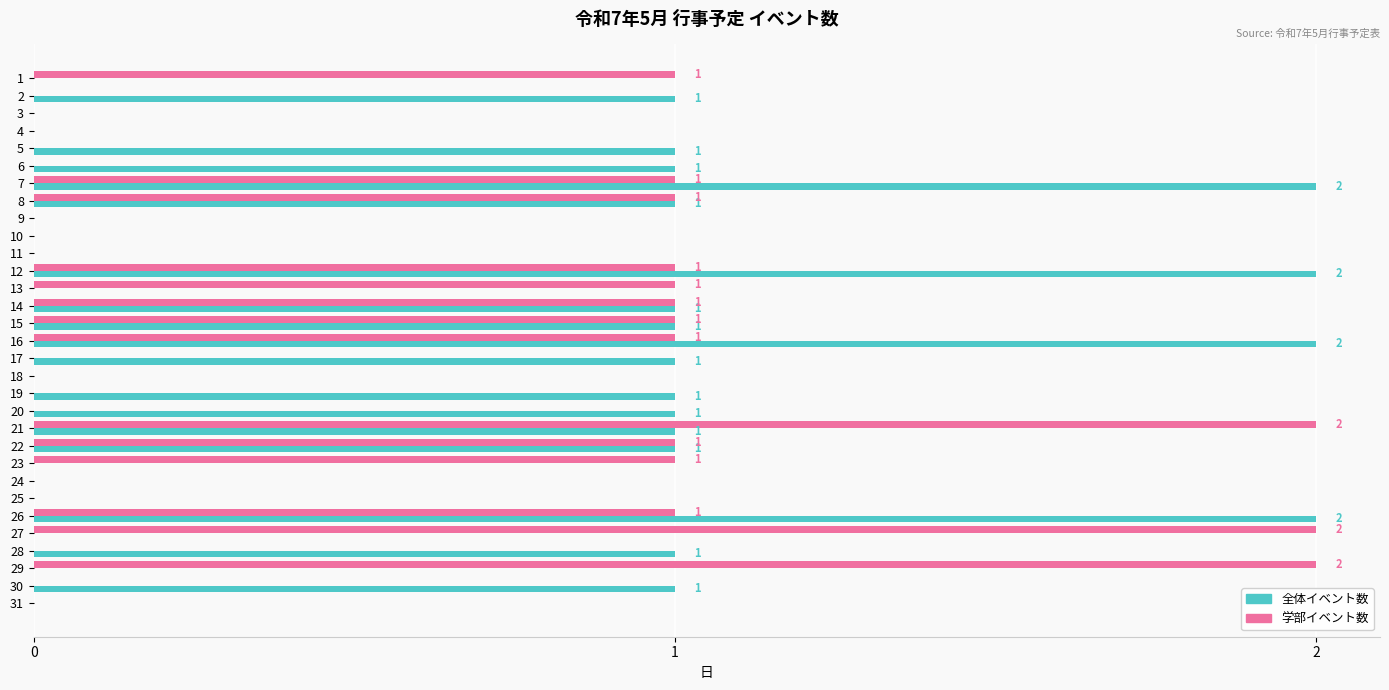

The value of 全体イベント数 at 27 is 0. True or false?

True